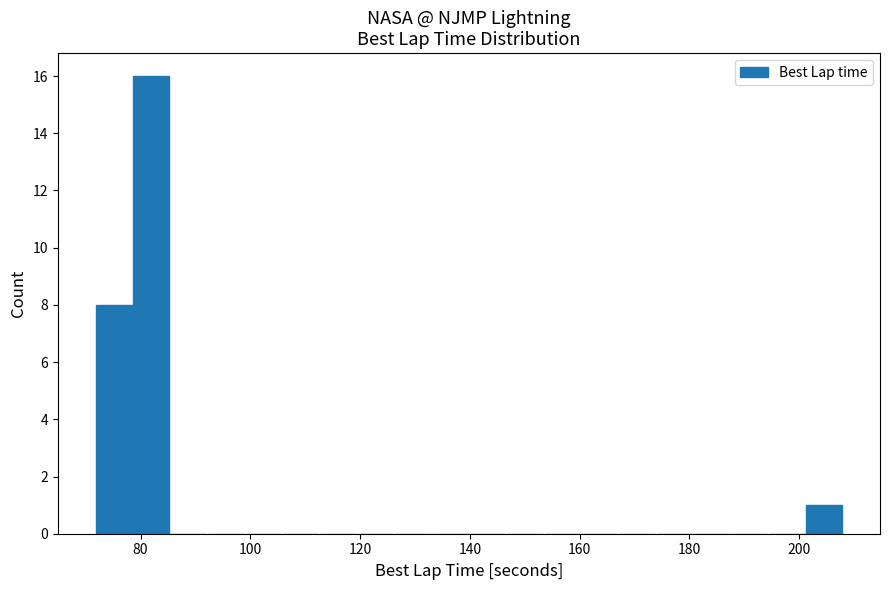

Around what value on the x-axis is the tallest bar? Give the approximate position of its centre, as read against the axis.

82